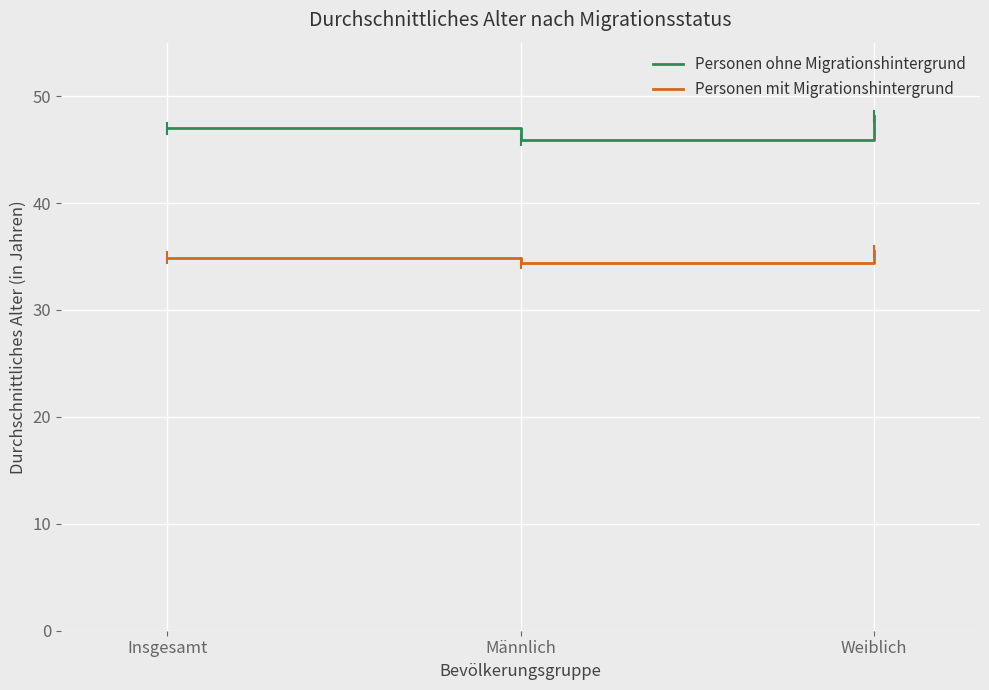

How many series are shown in this chart?

2